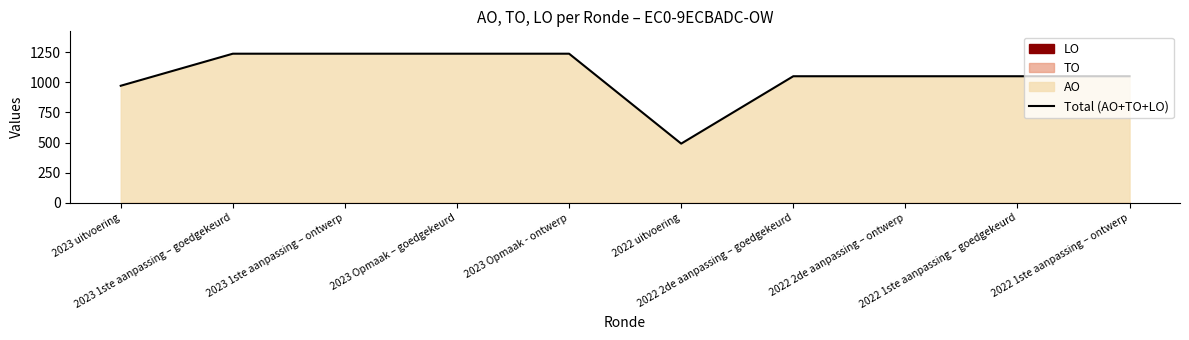

Where is the first local minimum?

2022 uitvoering